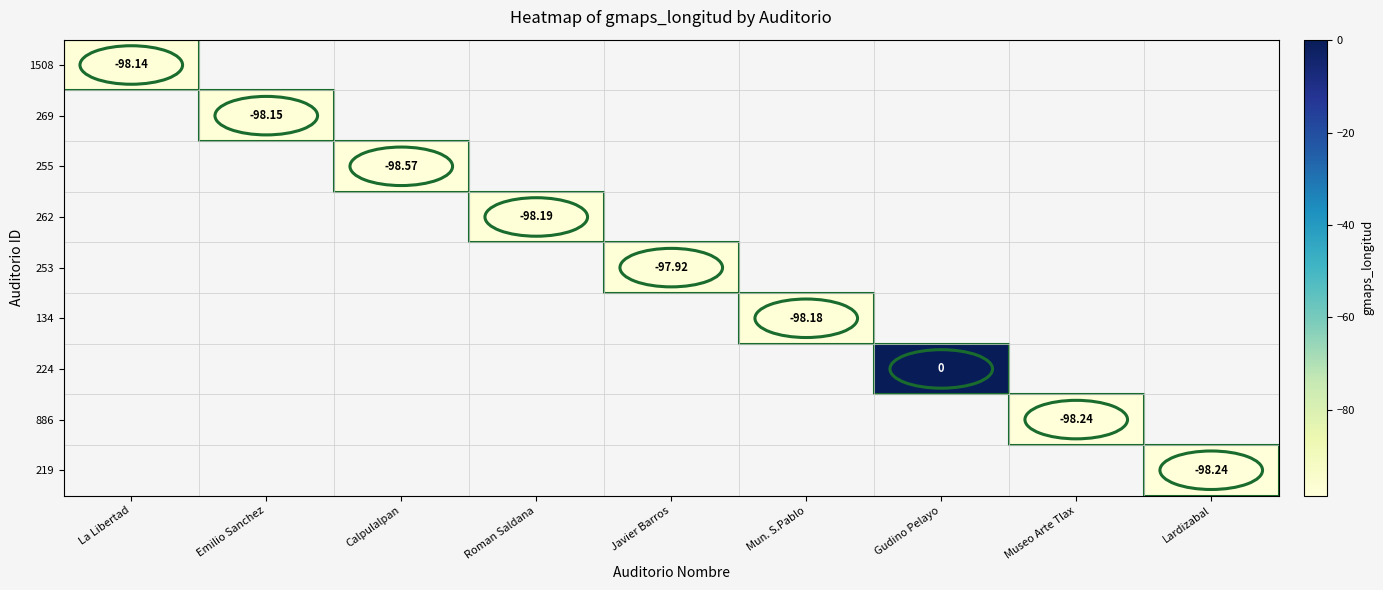

How many values in the 253 series are below -97?

1